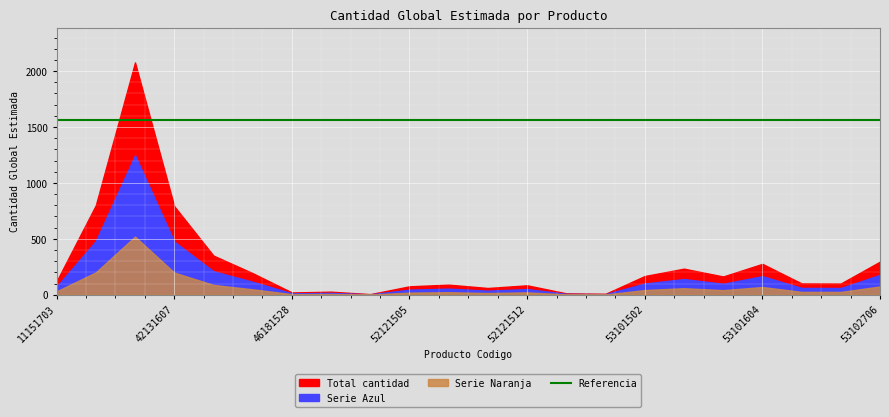

Reading right to left, extract all data points from this chart.

296	100	101	276	163	233	167	8	12	84	60	90	75	5	27	20	193	350	792	2078	800	120